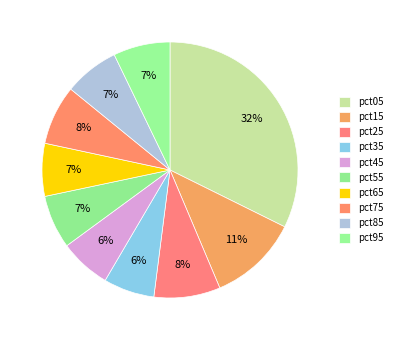

Count the number of slices in the pie.

10